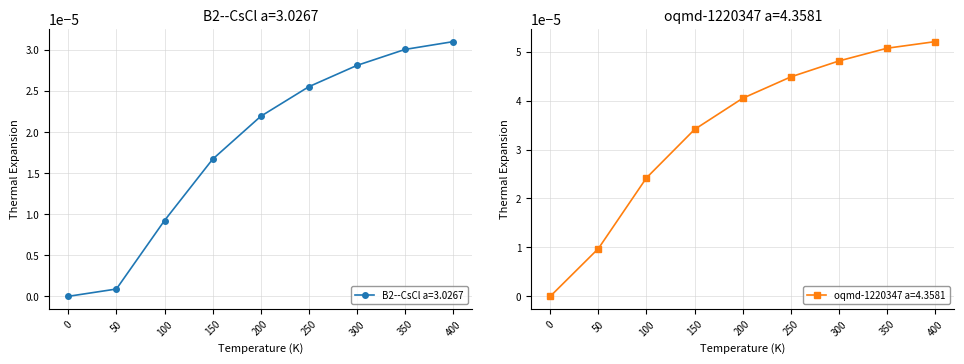

True or false: B2--CsCl a=3.0267 has more than 2 points higher than both neighbors.

False